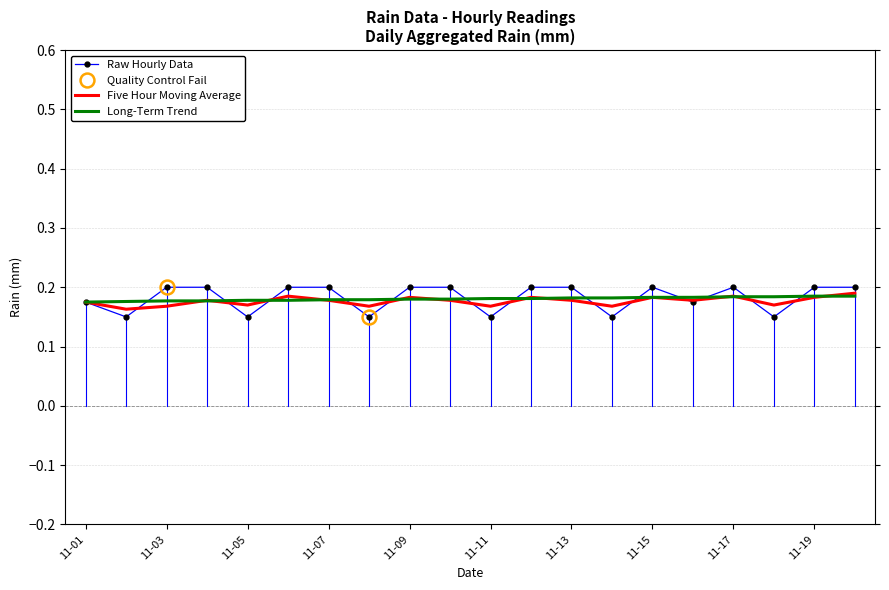

How many interior local peaks does the Raw Hourly Data series have?

2